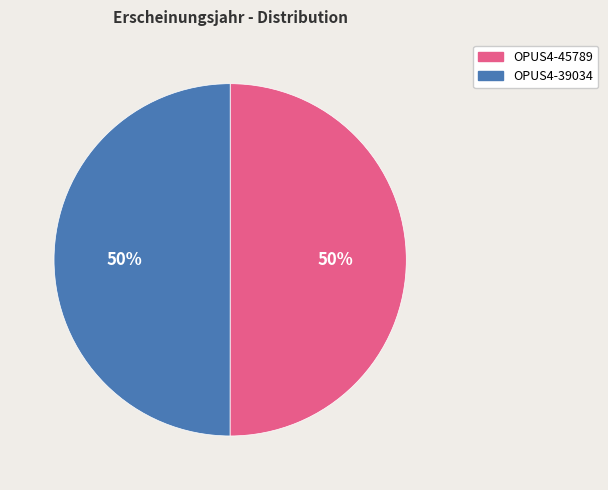

True or false: OPUS4-45789 accounts for 50% of the total.

True